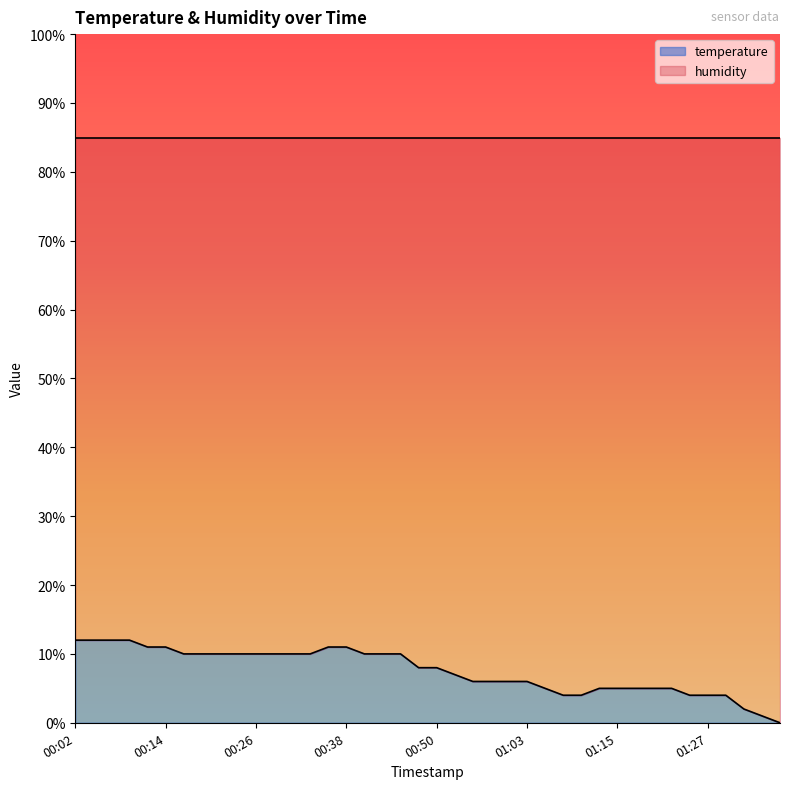

How many data points are less than 8?

19